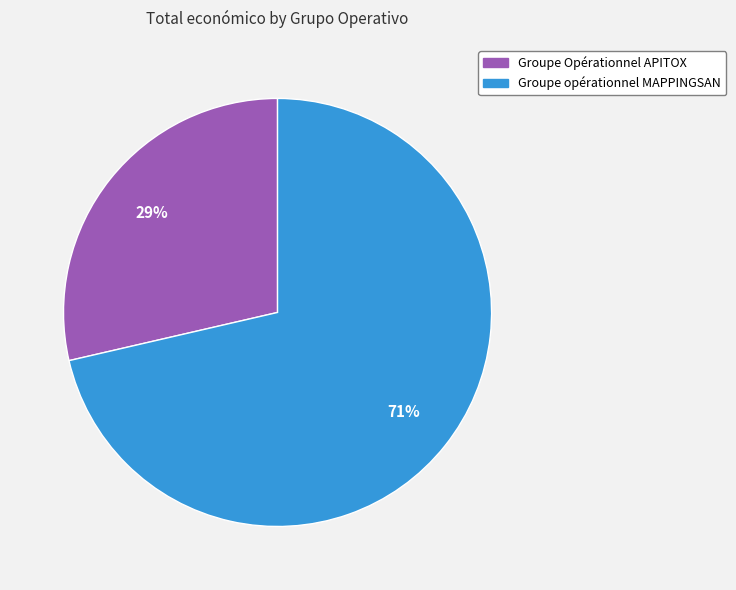

The Groupe opérationnel MAPPINGSAN slice represents 71% of the pie. True or false?

True